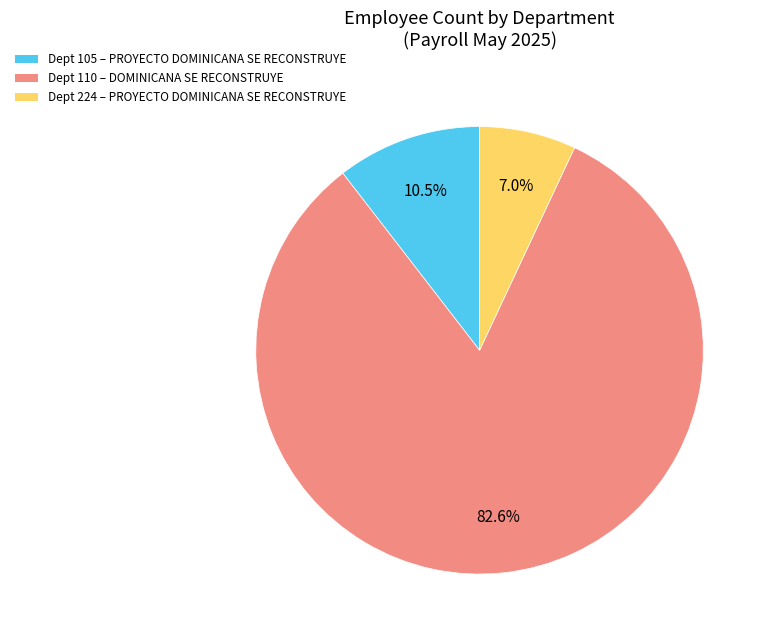

Which category has the biggest portion of the pie?

DOMINICANA SE RECONSTRUYE (110)